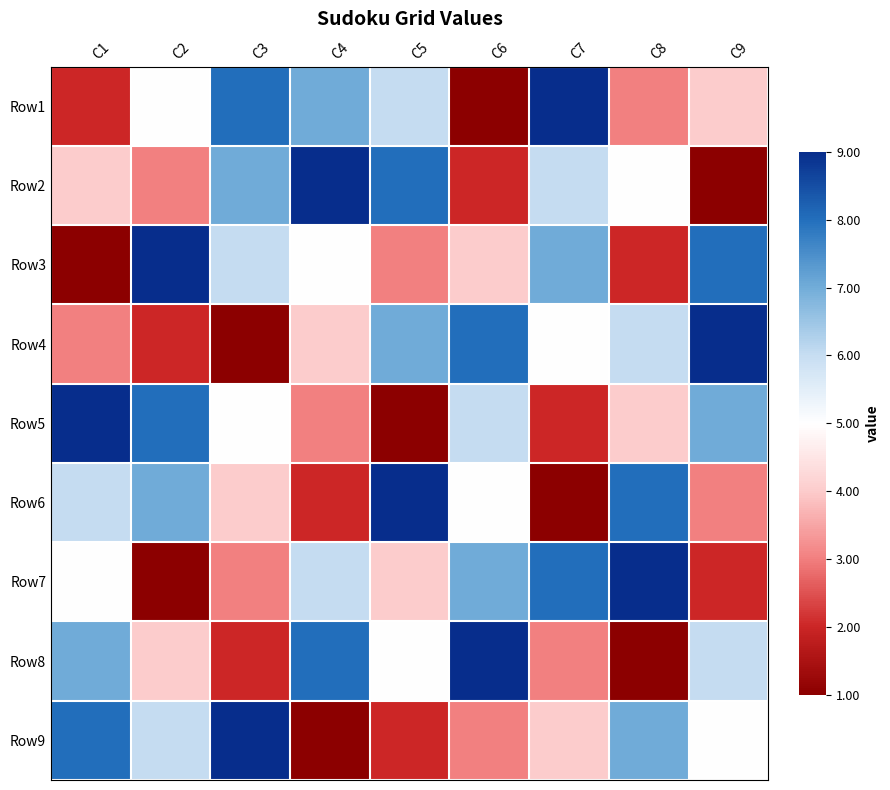

What is the maximum value shown in the chart?

1.0